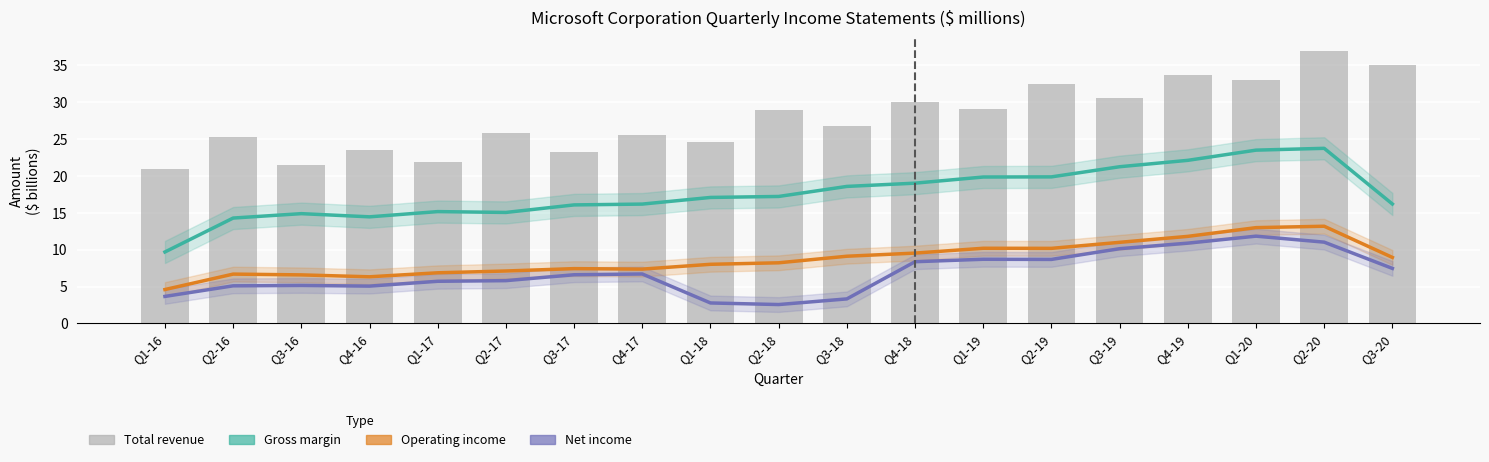

What is the total value across all series at Q1-20?

81.4